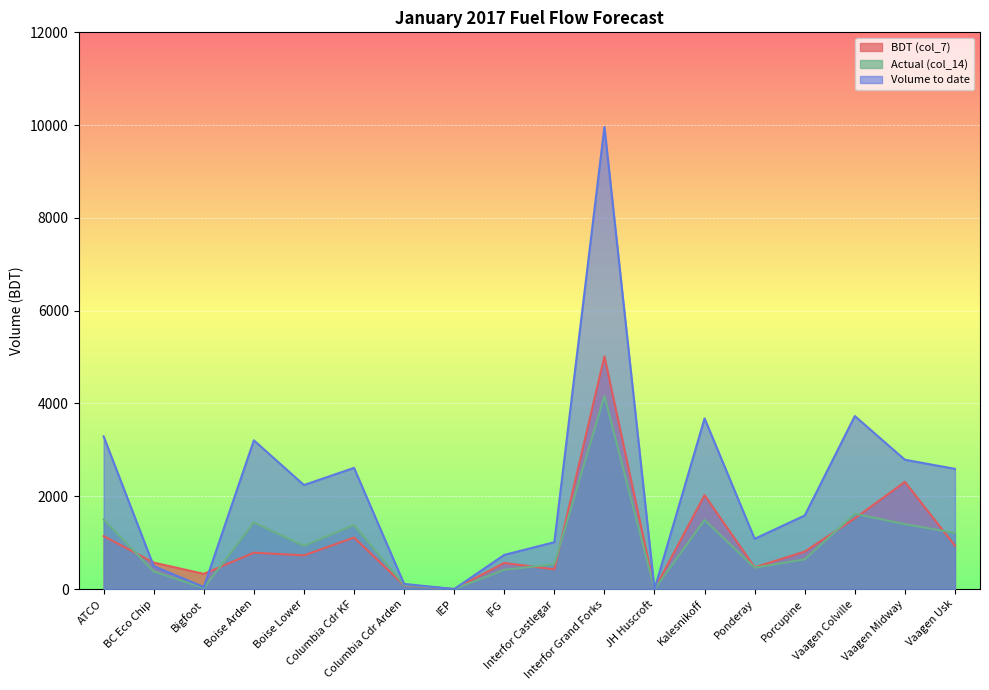

Is the value of Volume to date at Vaagen Usk greater than the value of BDT (col_7) at Vaagen Usk?

Yes